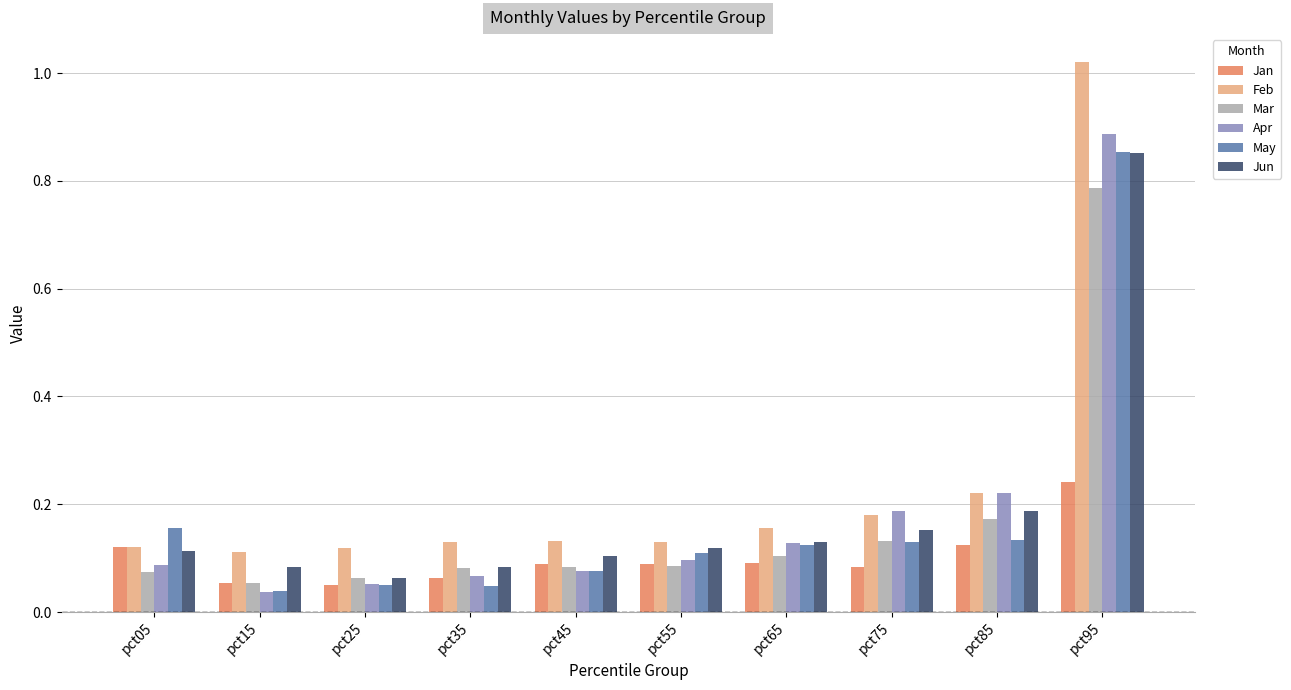

At how many categories does at least one series exceed 0?

10